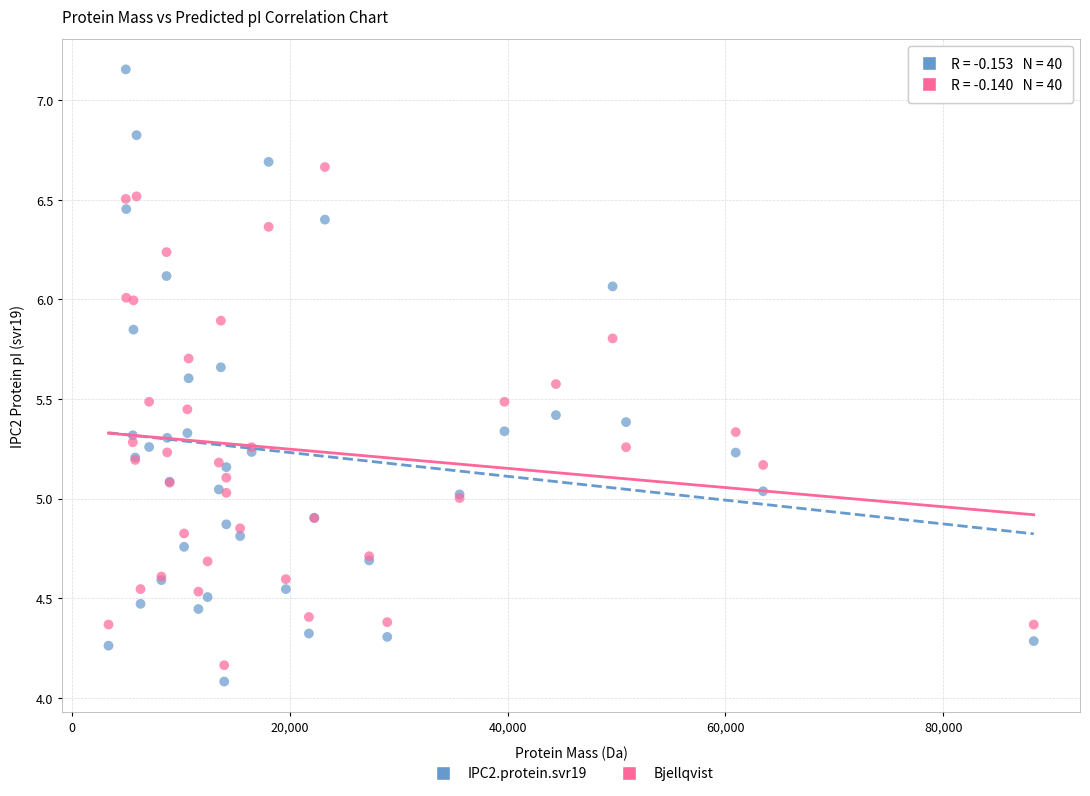

What are all the series names shown in the legend?

IPC2.protein.svr19, Bjellqvist